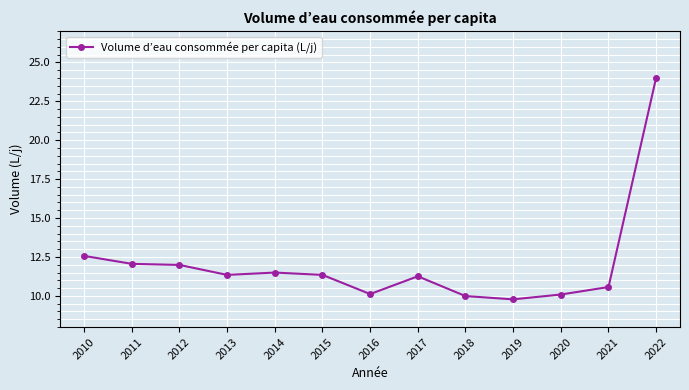

True or false: the data shows 12.1 at 2011.

True